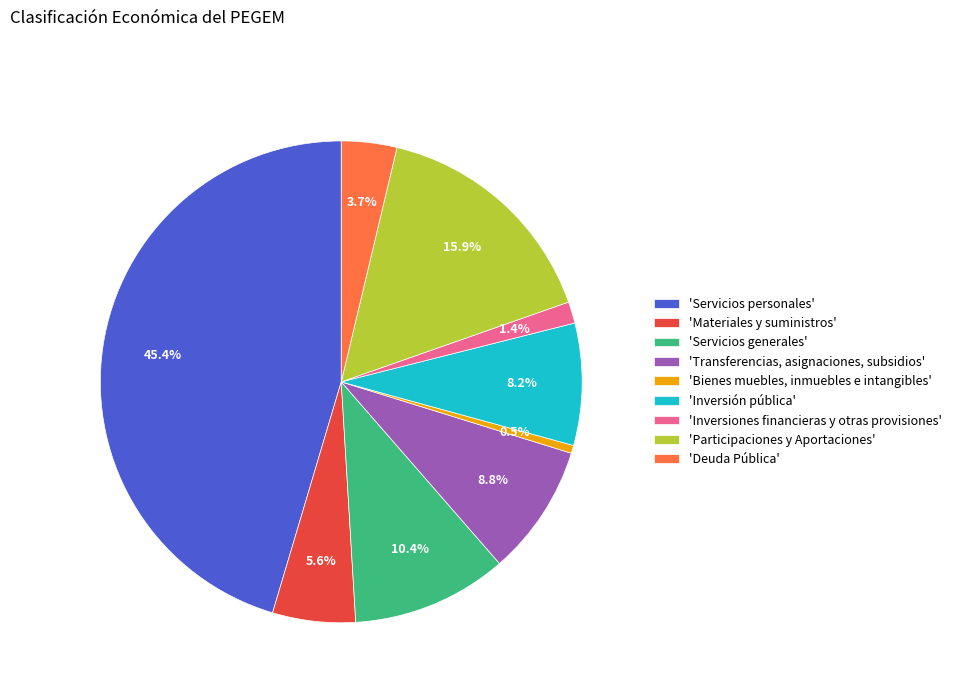

What is the smallest slice in the pie chart?

'Bienes muebles, inmuebles e intangibles'